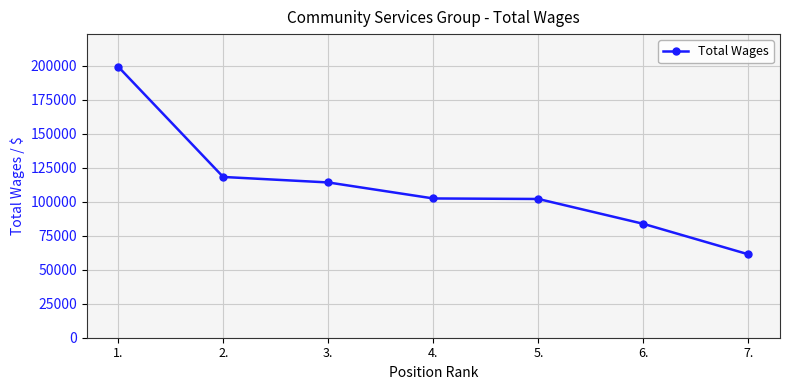

Is it true that the value at 2. is 118195?

True